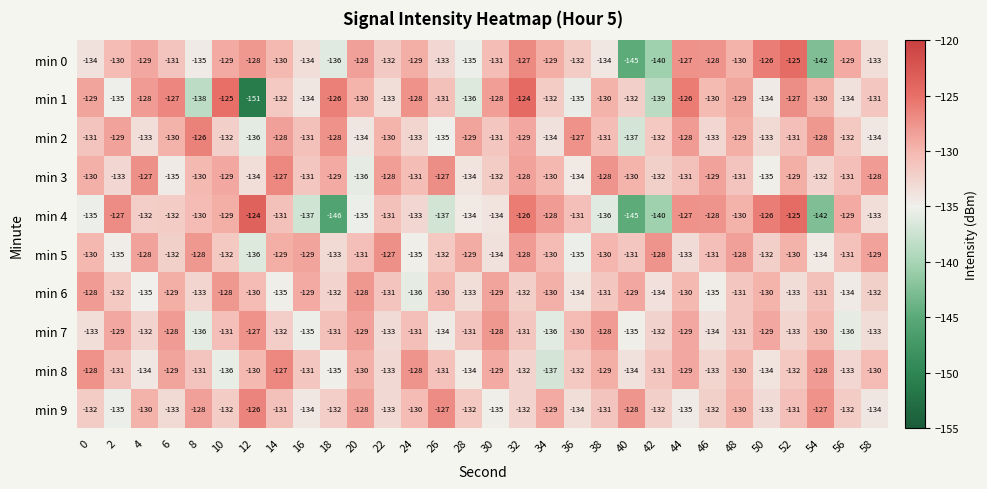

The min 2 series shows -134 at 58. True or false?

True